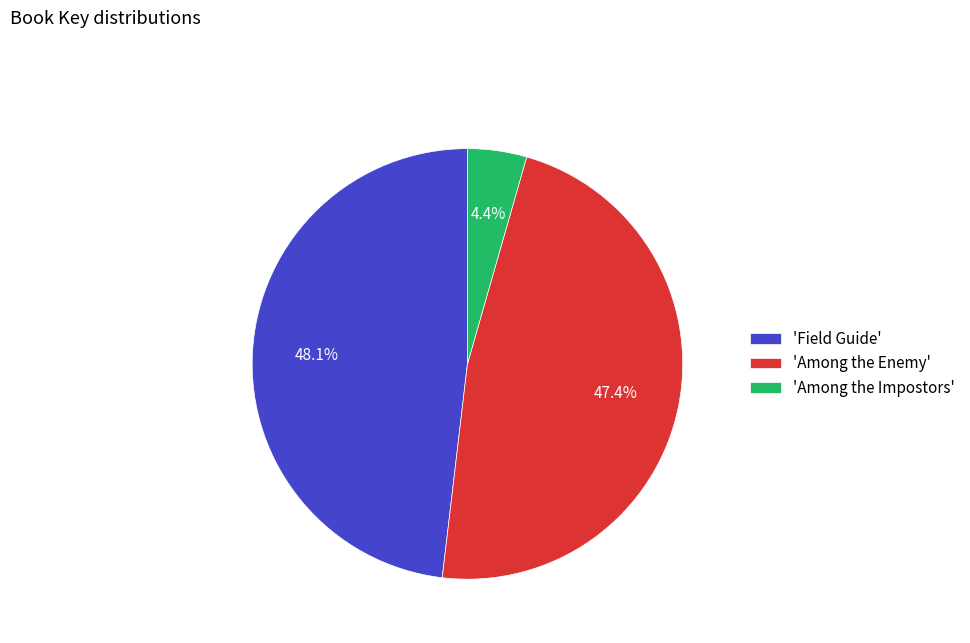

What percentage do 'Among the Impostors' and 'Among the Enemy' together represent?

51.9%